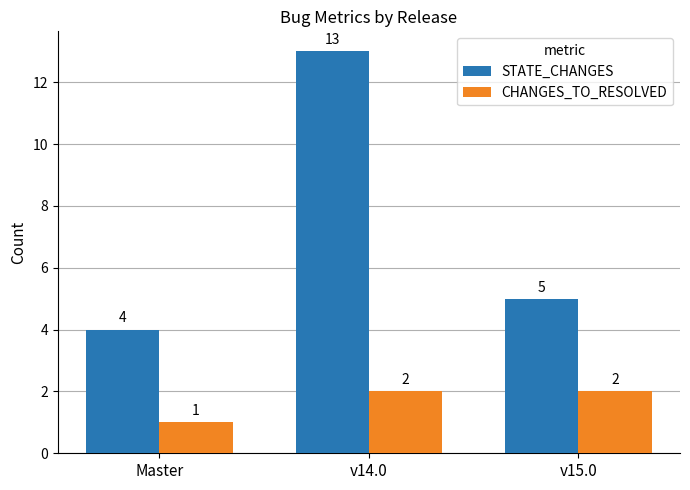

What is the label of the 2nd bar from the right?

v14.0